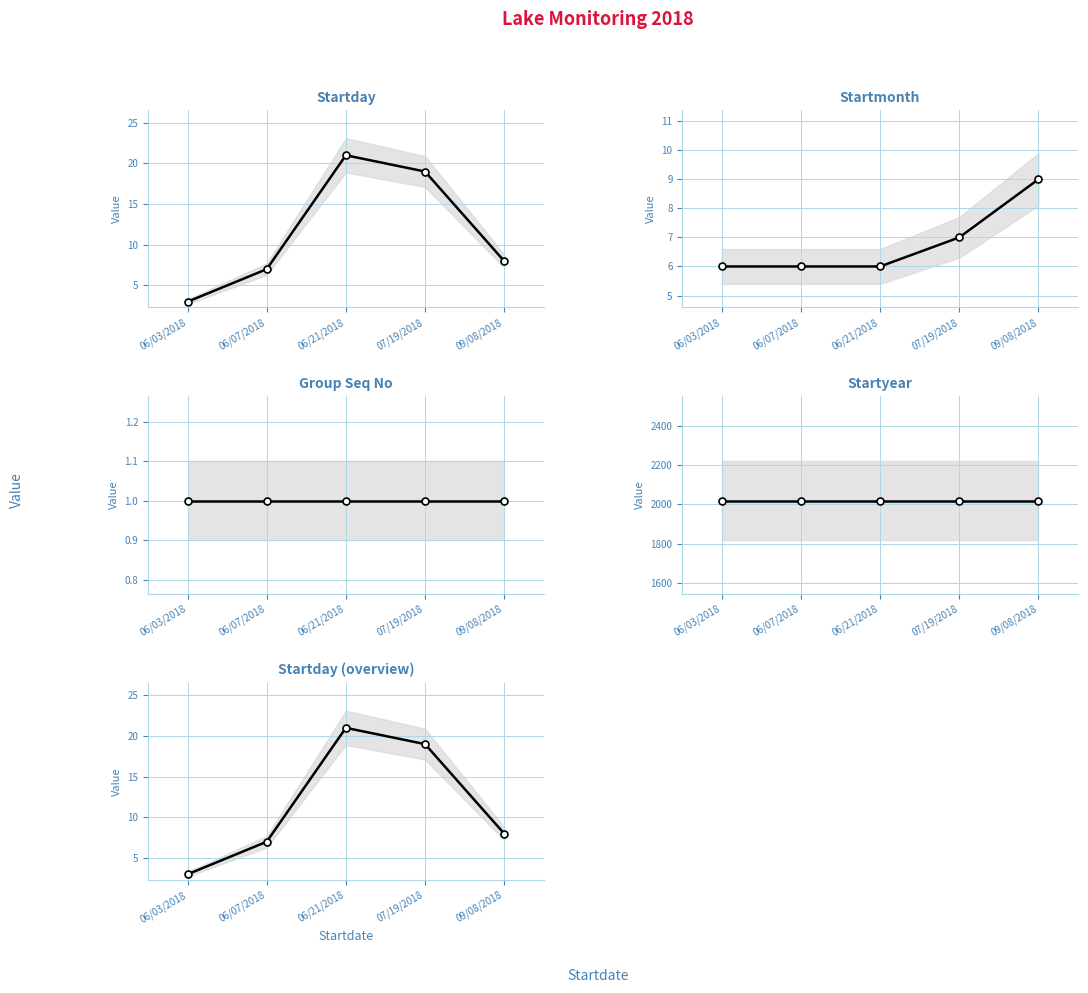

What is the value of the Startday point at the 3rd from the left?

21